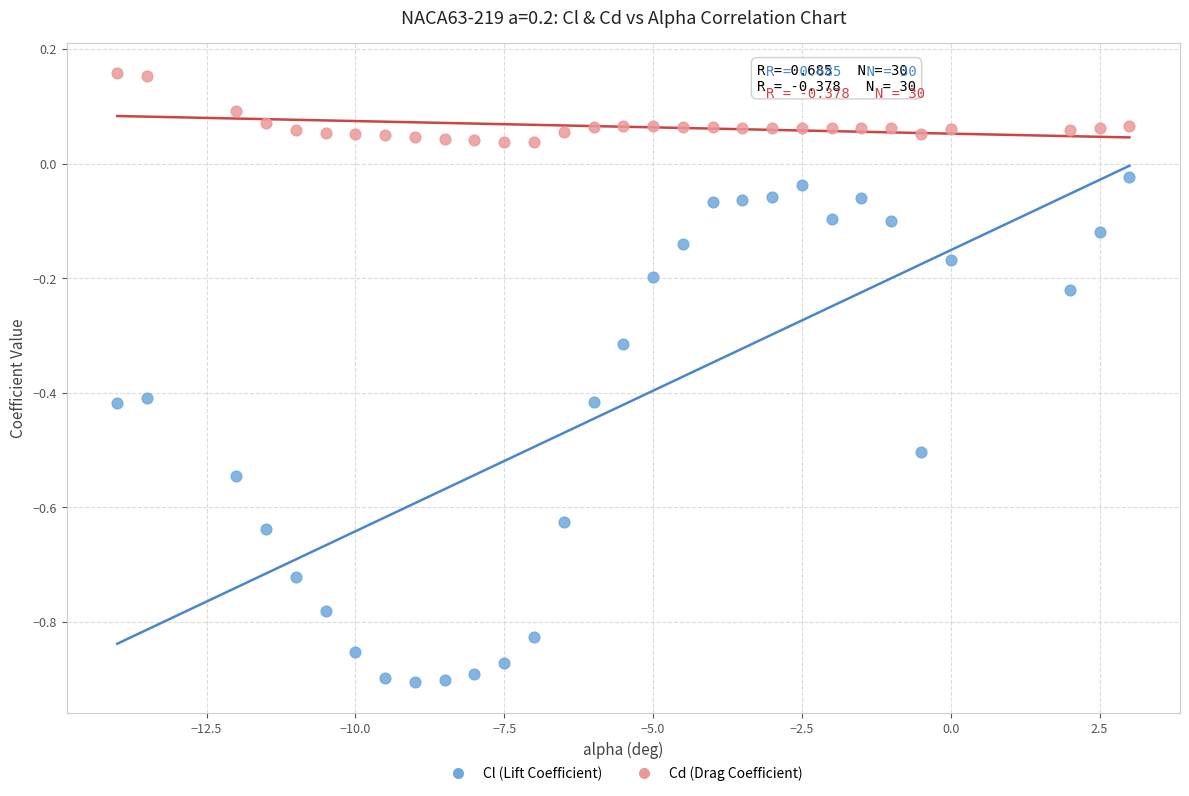

Which series contains the highest Y value?

Cd (Drag Coefficient)